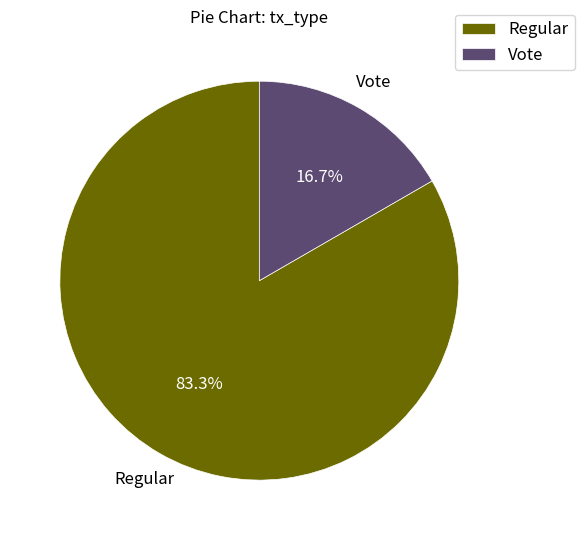

How many slices are in this pie chart?

2